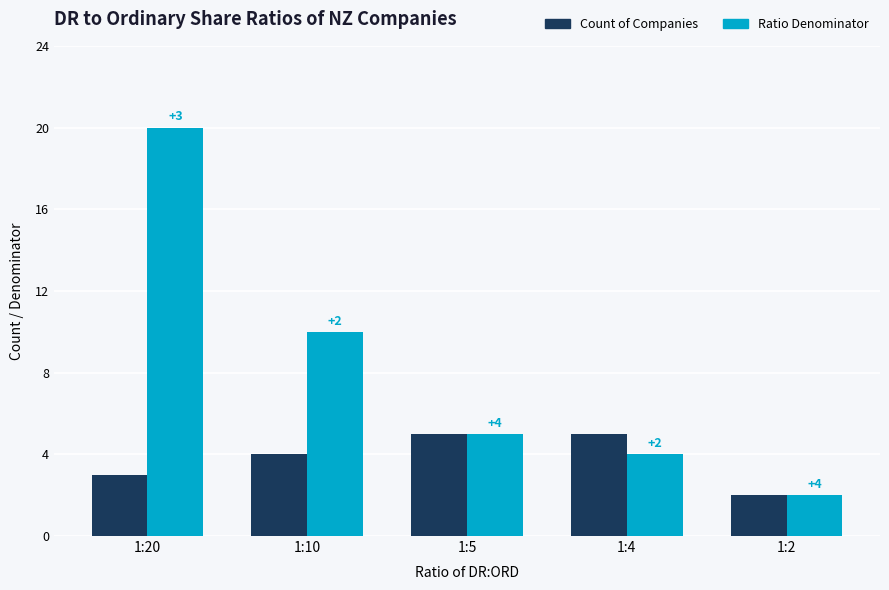

What is the average value of the Ratio Denominator series?

8